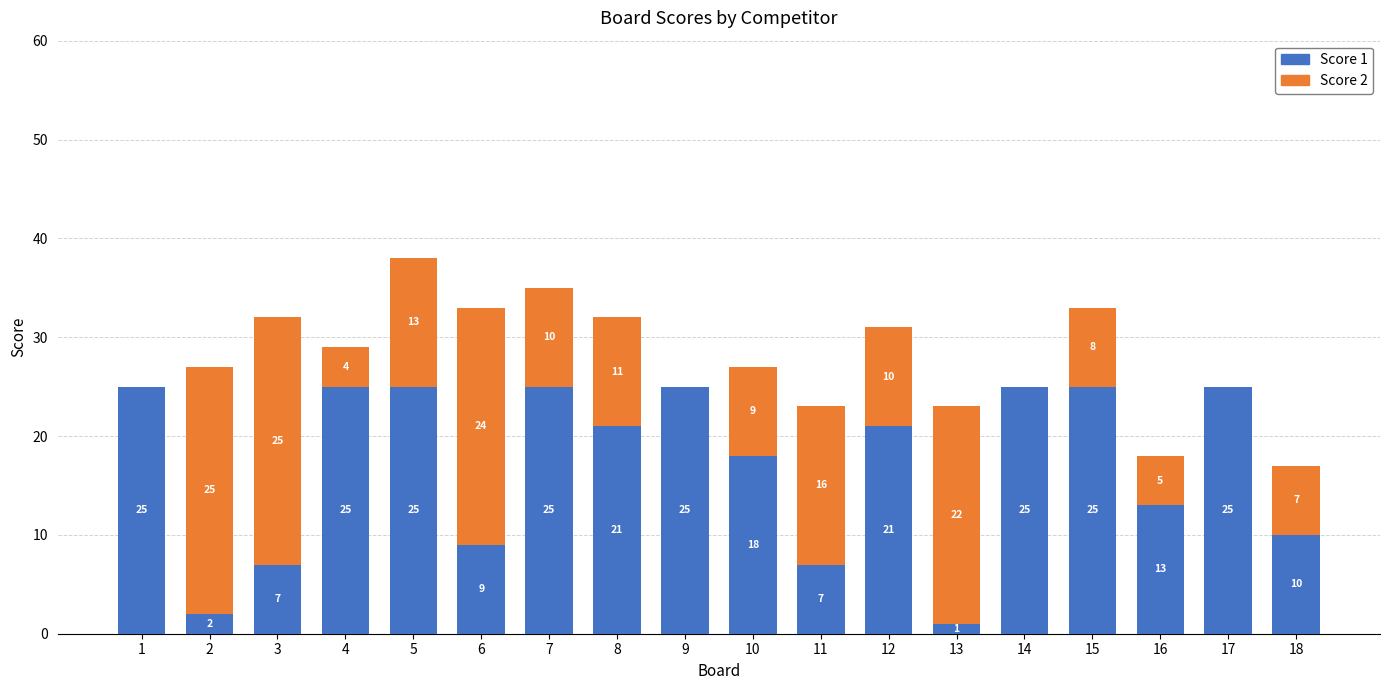

Where is Score 1 nearest to the value 13?

16